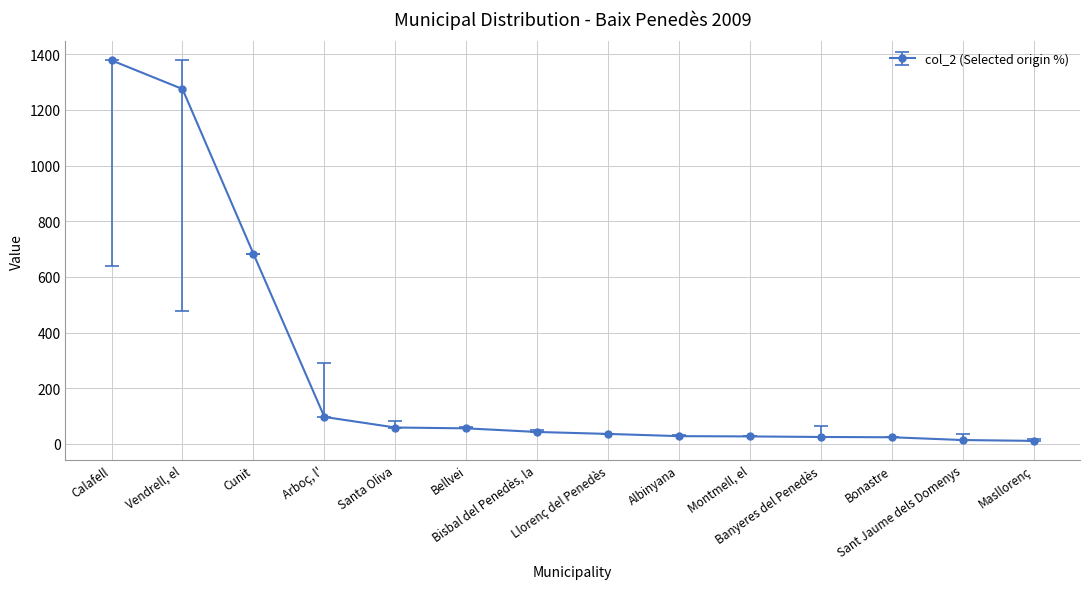

What is the label of the 14th point from the left?

Masllorenç